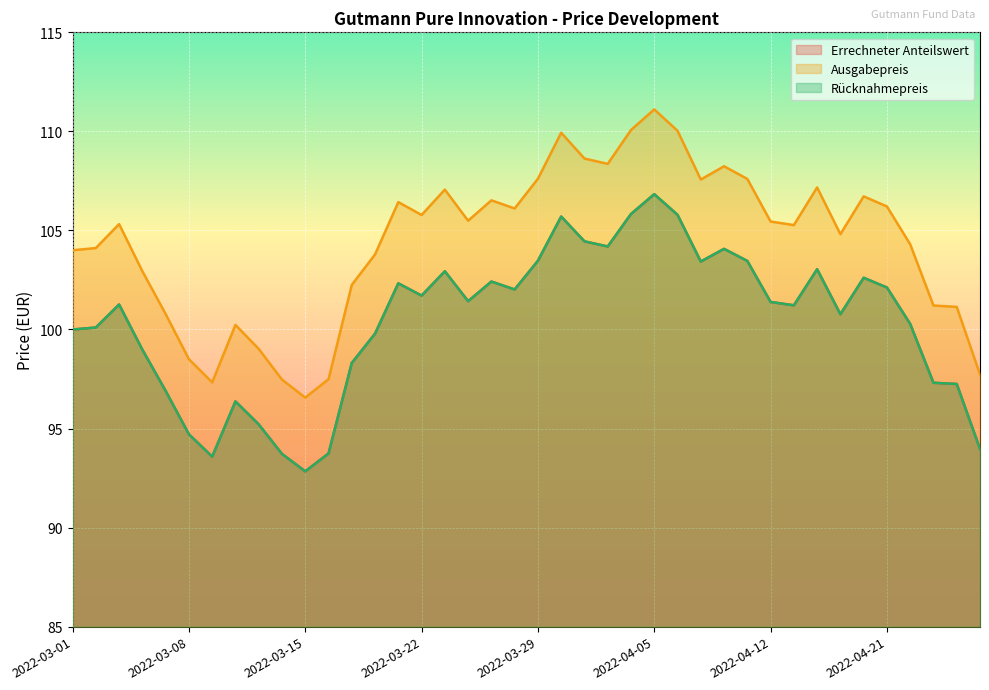

Reading left to right, list all the values displayed in this chart.

Errechneter Anteilswert: 100.0	100.1	101.3	99.0	96.9	94.7	93.6	96.4	95.2	93.7	92.8	93.7	98.3	99.8	102.3	101.7	102.9	101.4	102.4	102.0	103.5	105.7	104.5	104.2	105.8	106.8	105.8	103.4	104.1	103.5	101.4	101.2	103.0	100.8	102.6	102.1	100.3	97.3	97.2	94.0
Ausgabepreis: 104.0	104.1	105.3	102.9	100.8	98.5	97.3	100.2	99.0	97.5	96.6	97.5	102.2	103.8	106.4	105.8	107.1	105.5	106.5	106.1	107.6	109.9	108.6	108.4	110.1	111.1	110.0	107.6	108.2	107.6	105.5	105.3	107.2	104.8	106.7	106.2	104.3	101.2	101.1	97.7
Rücknahmepreis: 100.0	100.1	101.3	99.0	96.9	94.7	93.6	96.4	95.2	93.7	92.8	93.7	98.3	99.8	102.3	101.7	102.9	101.4	102.4	102.0	103.5	105.7	104.5	104.2	105.8	106.8	105.8	103.4	104.1	103.5	101.4	101.2	103.0	100.8	102.6	102.1	100.3	97.3	97.2	94.0